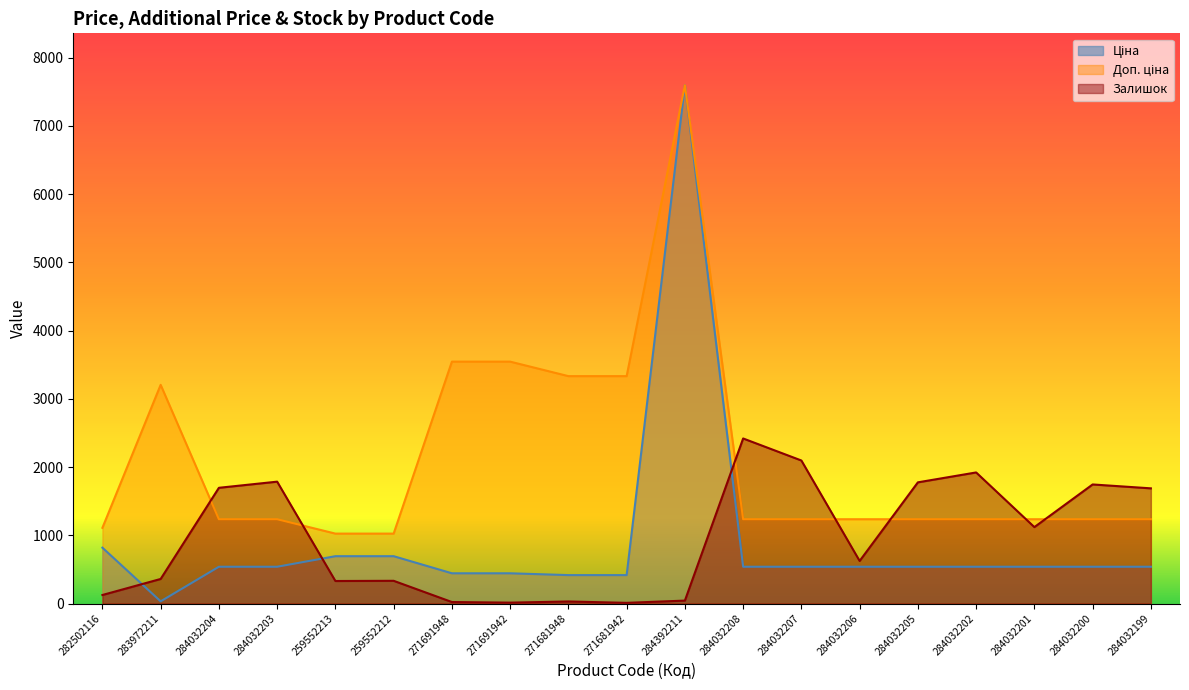

How many categories are shown in the chart?

19